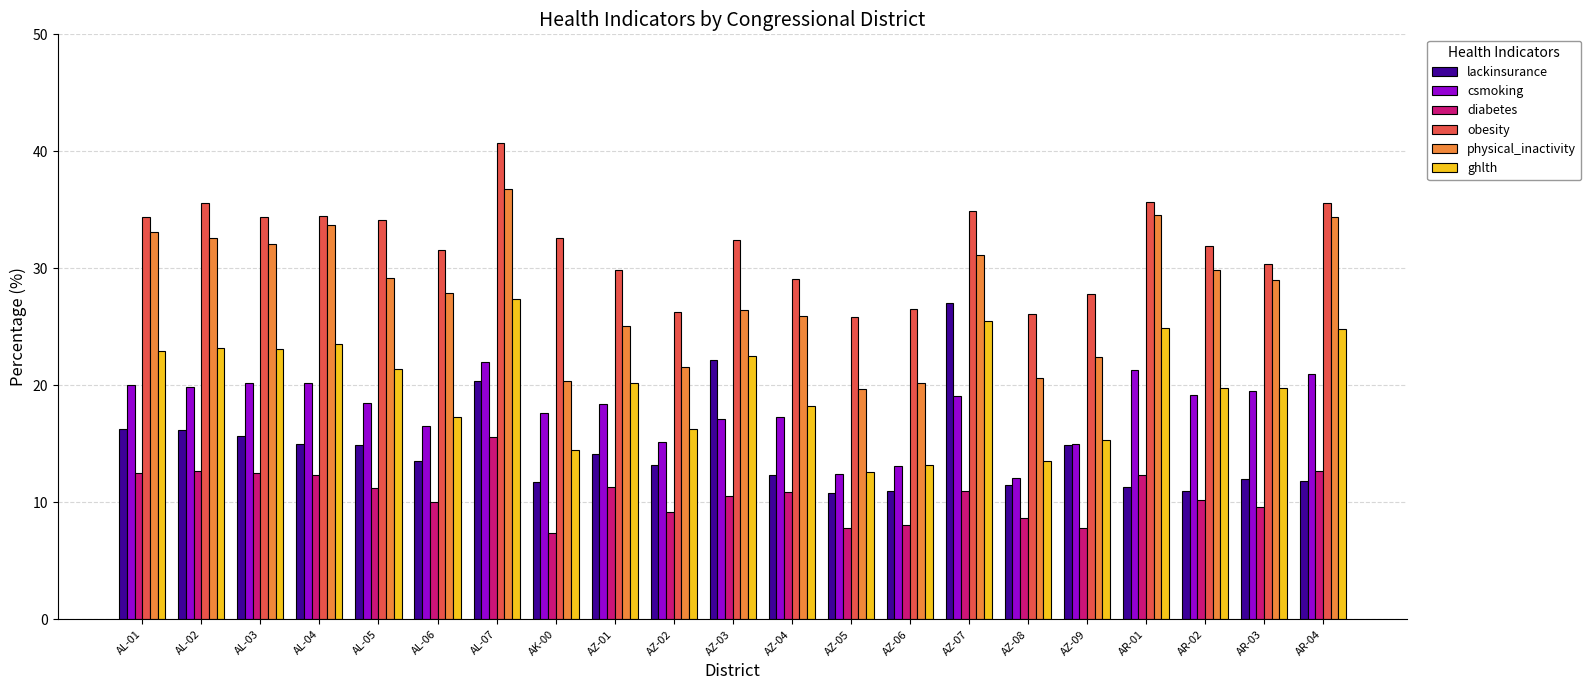

What is the average value of the ghlth series?

20.0